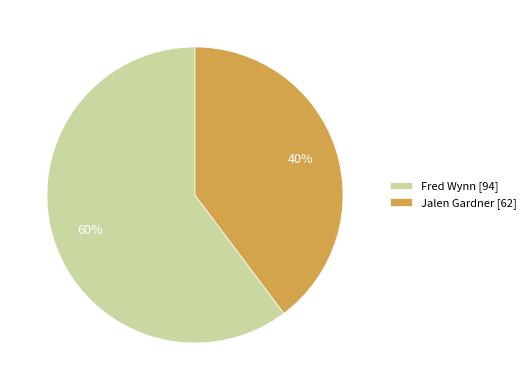

To the nearest percent, what percentage of the pie is Jalen Gardner?

40%